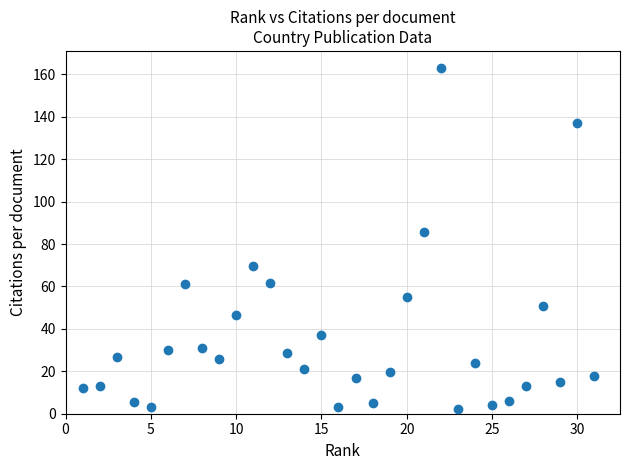

What Y value in the scatter plot is closest to 82?

85.5